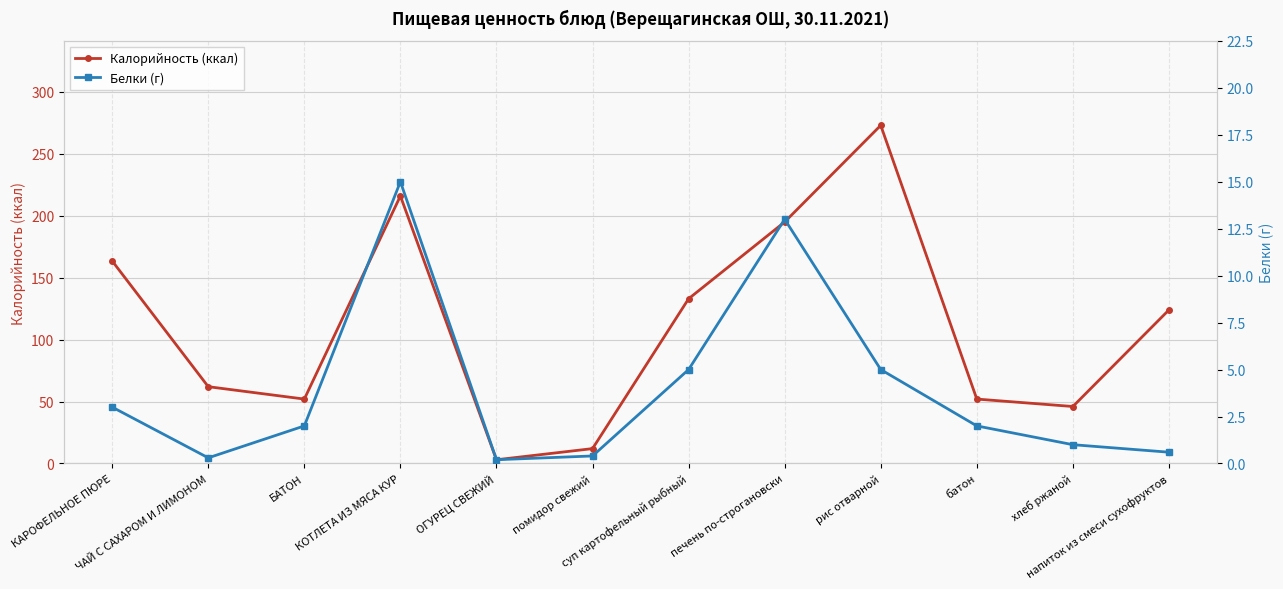

What is the minimum value shown in the chart?

0.2